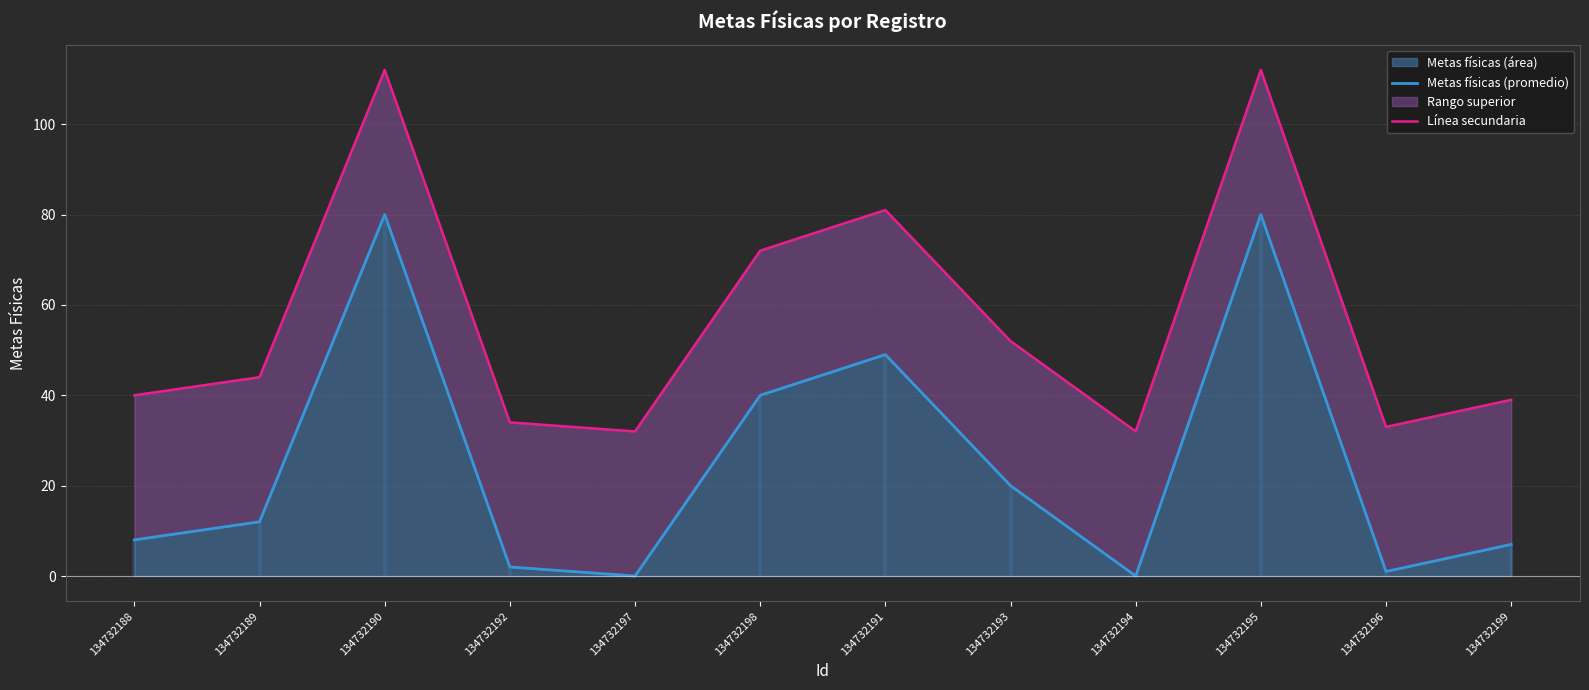

Reading left to right, extract all data points from this chart.

Metas físicas (promedio): 8	12	80	2	0	40	49	20	0	80	1	7
Línea secundaria: 40	44	112	34	32	72	81	52	32	112	33	39